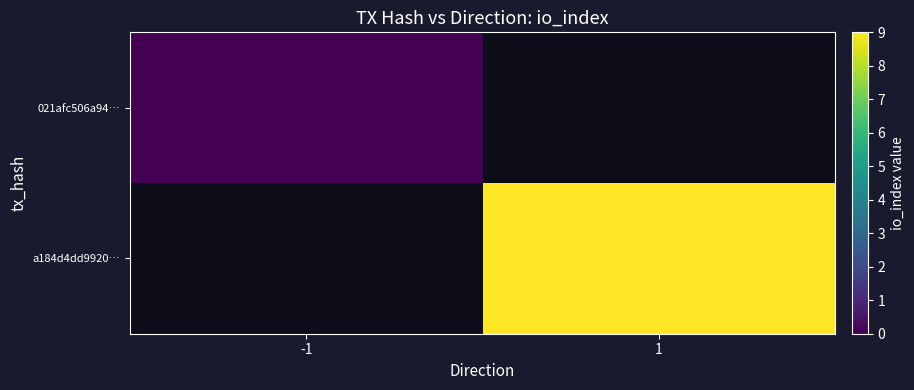

Which category has the highest value across all series?

1